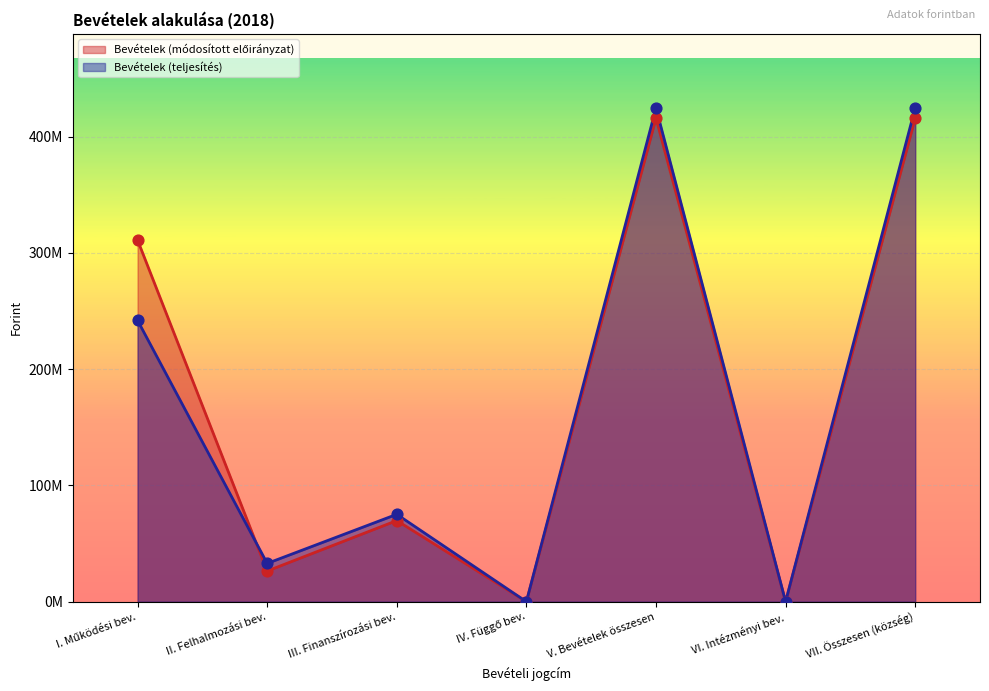

Is the value of Bevételek (módosított előirányzat) at III. Finanszírozási bev. greater than the value of Bevételek (teljesítés) at III. Finanszírozási bev.?

No